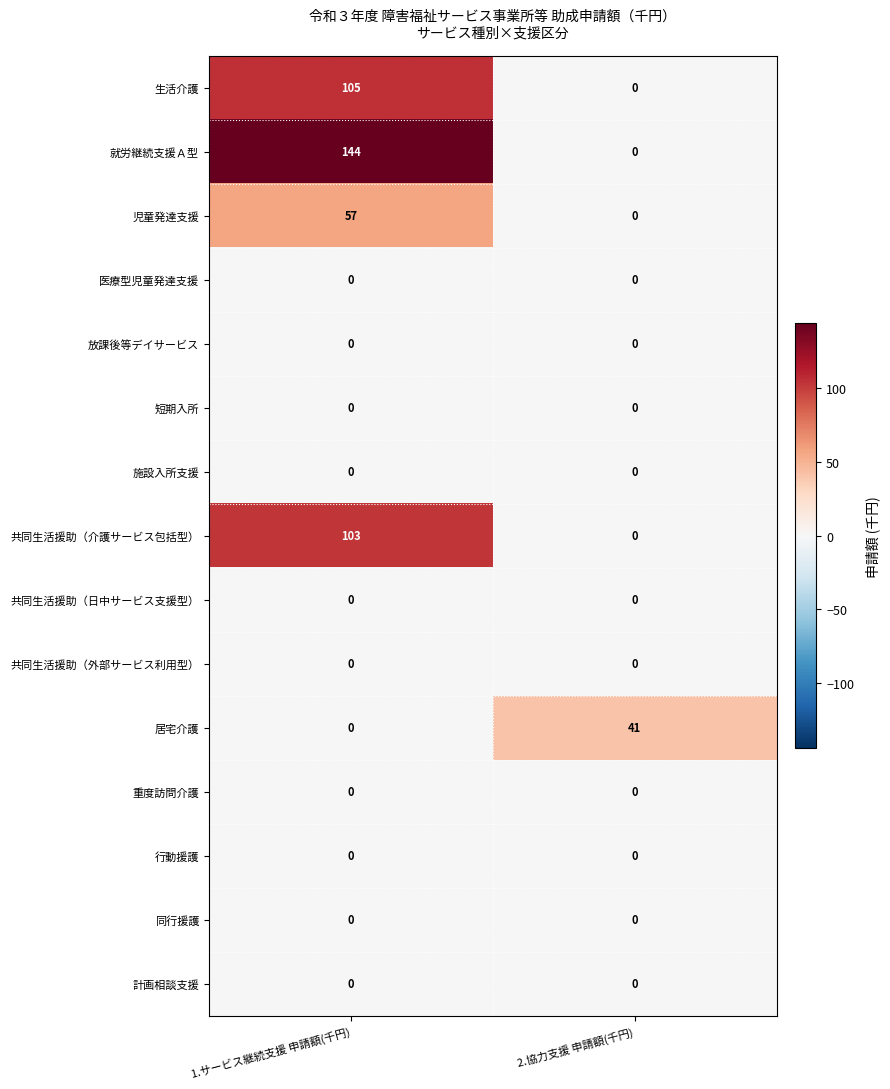

Is it true that 生活介護 equals 0 at 2.協力支援 申請額(千円)?

True